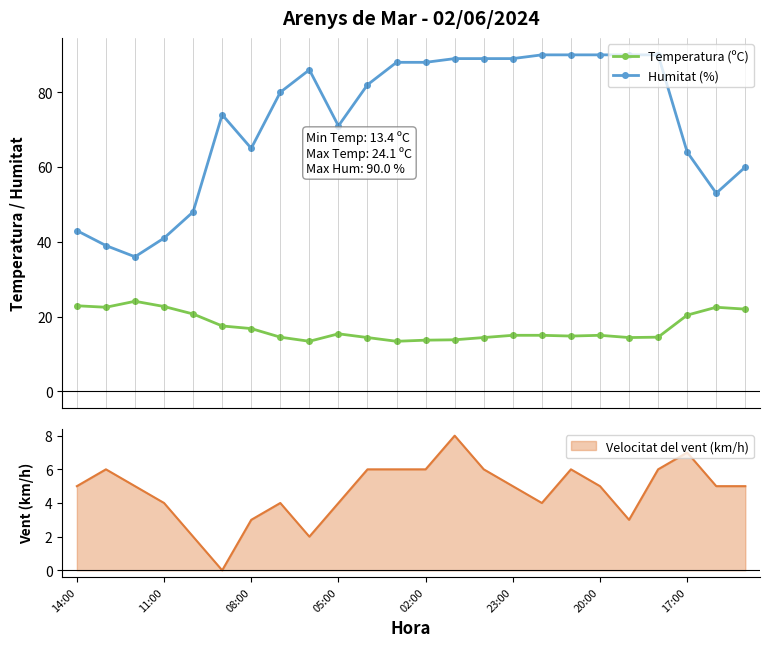

True or false: Temperatura (ºC) has more than 2 interior local peaks.

True